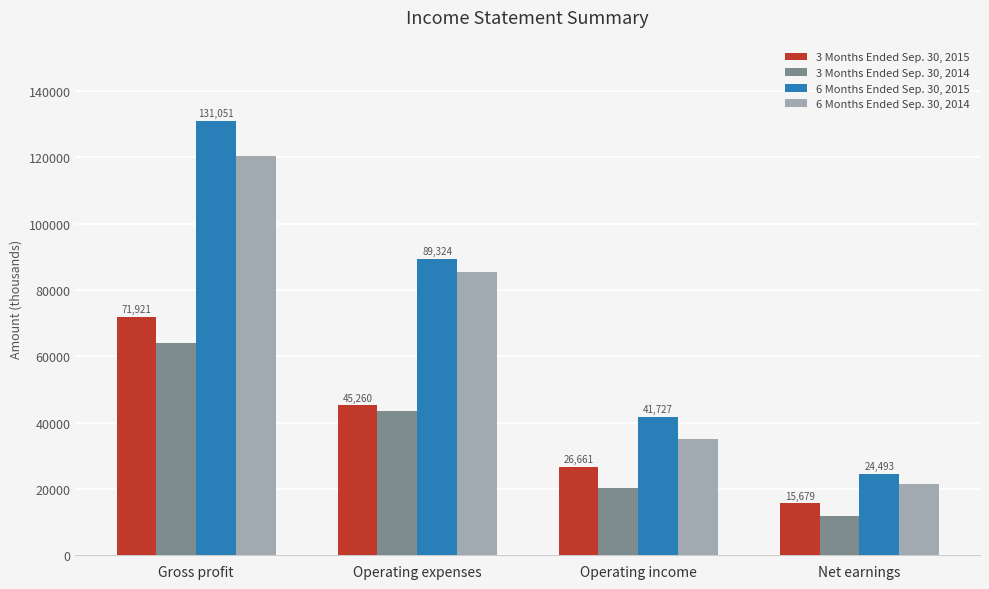

What is the value of the 6 Months Ended Sep. 30, 2014 bar at the 1st from the left?

120363